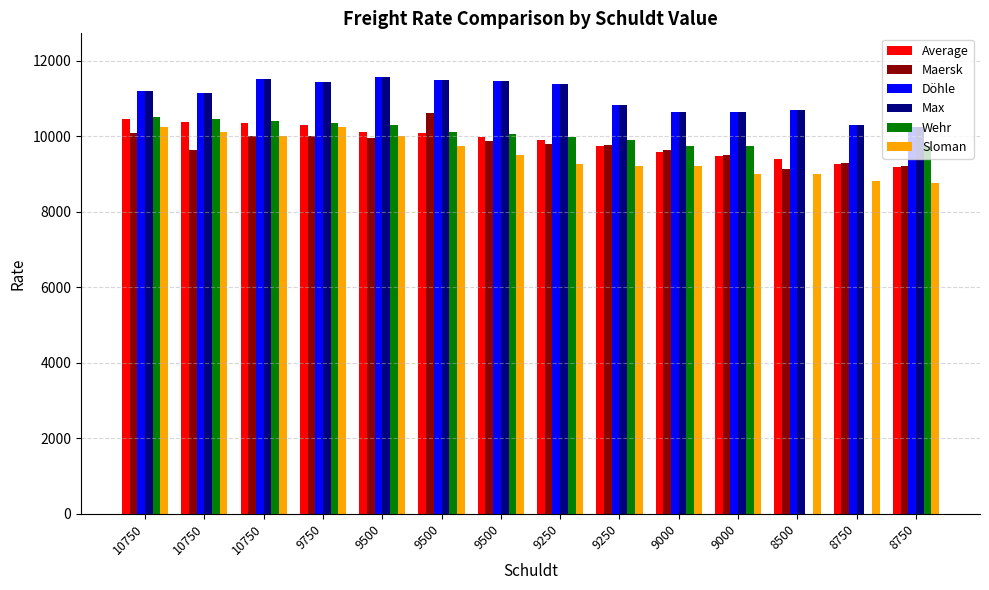

At how many categories does at least one series exceed 5369?

14